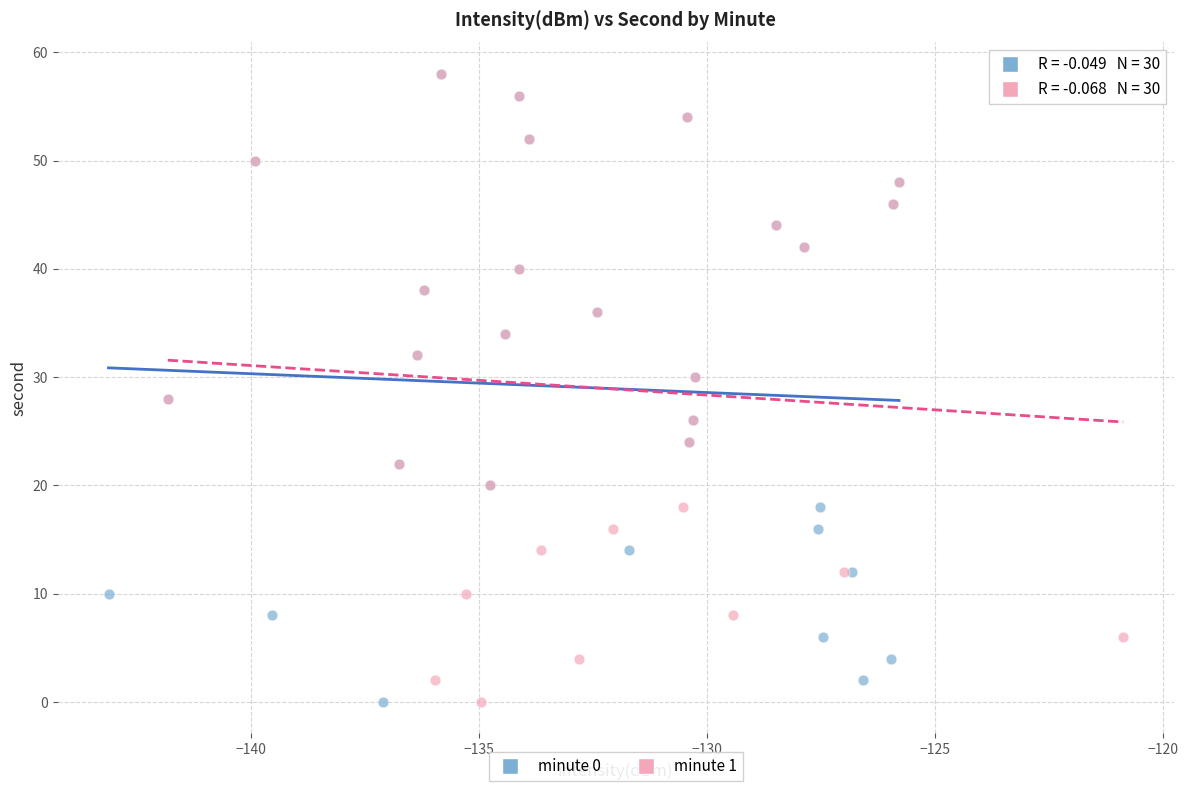

What are all the series names shown in the legend?

minute 0, minute 1